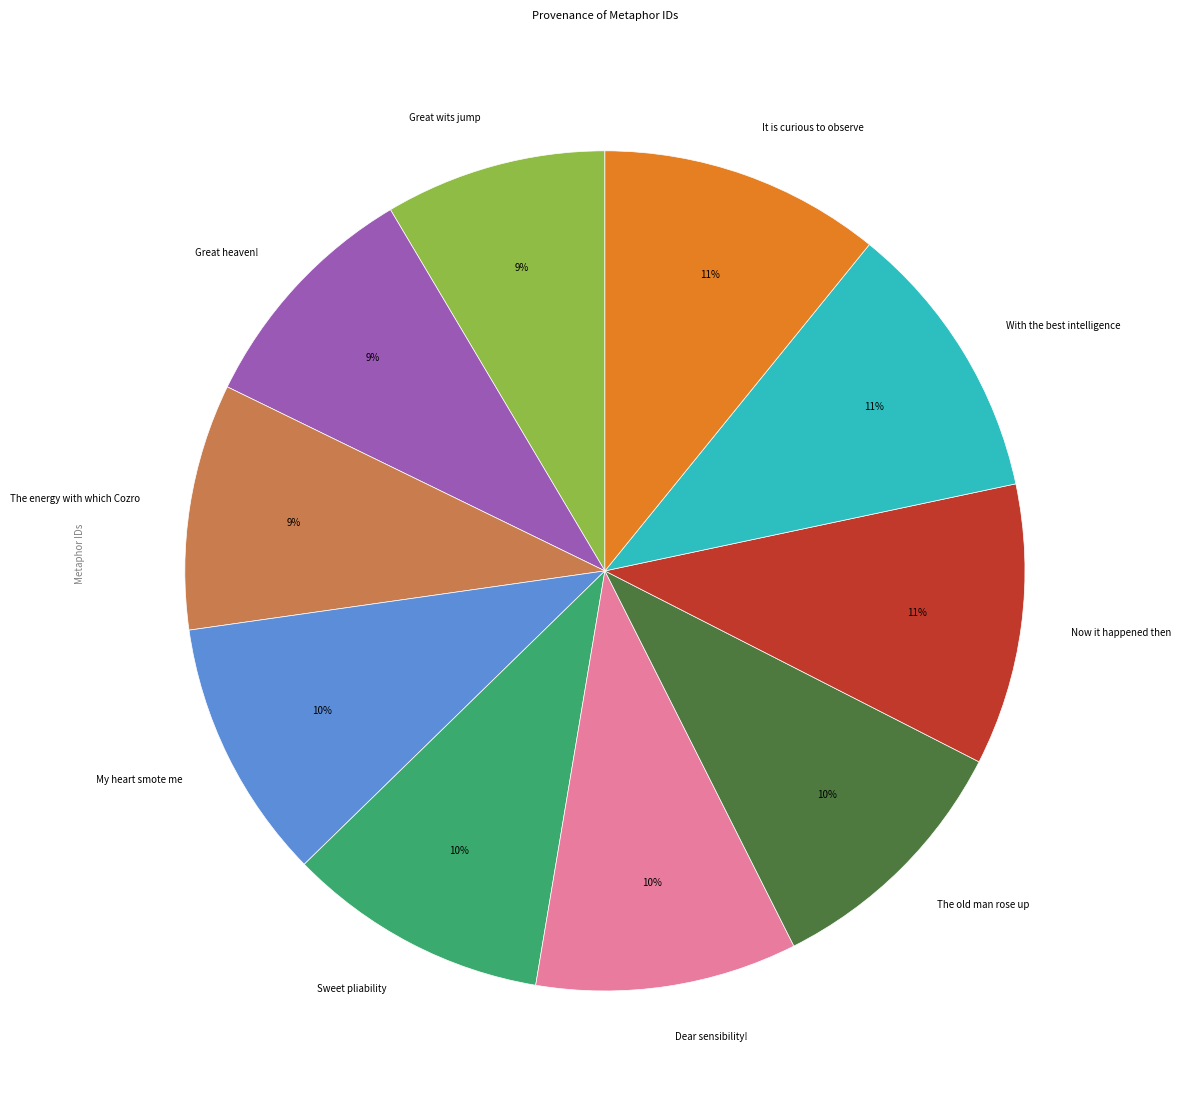

Do Dear sensibility! and The old man rose up together represent more than half of the pie?

No